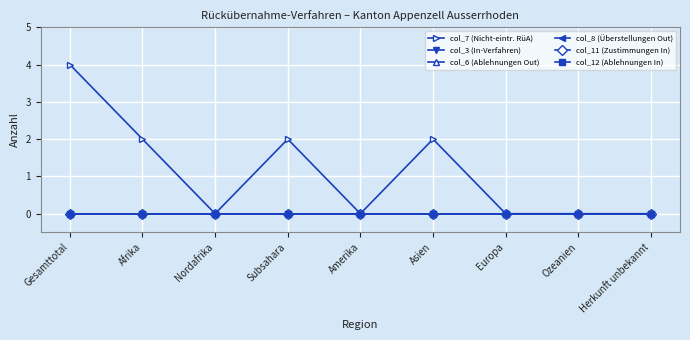

At which category is the sum across all series the highest?

Gesamttotal